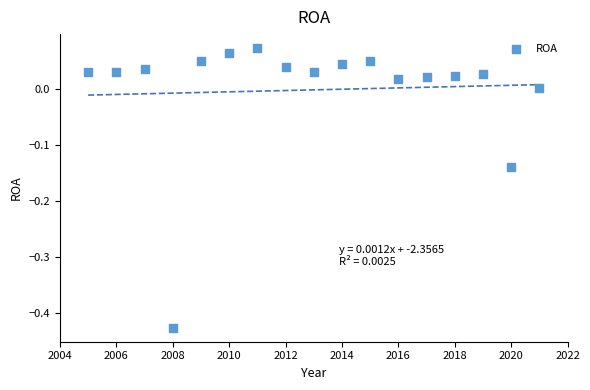

What is the range of Y values (max minus min)?

0.5